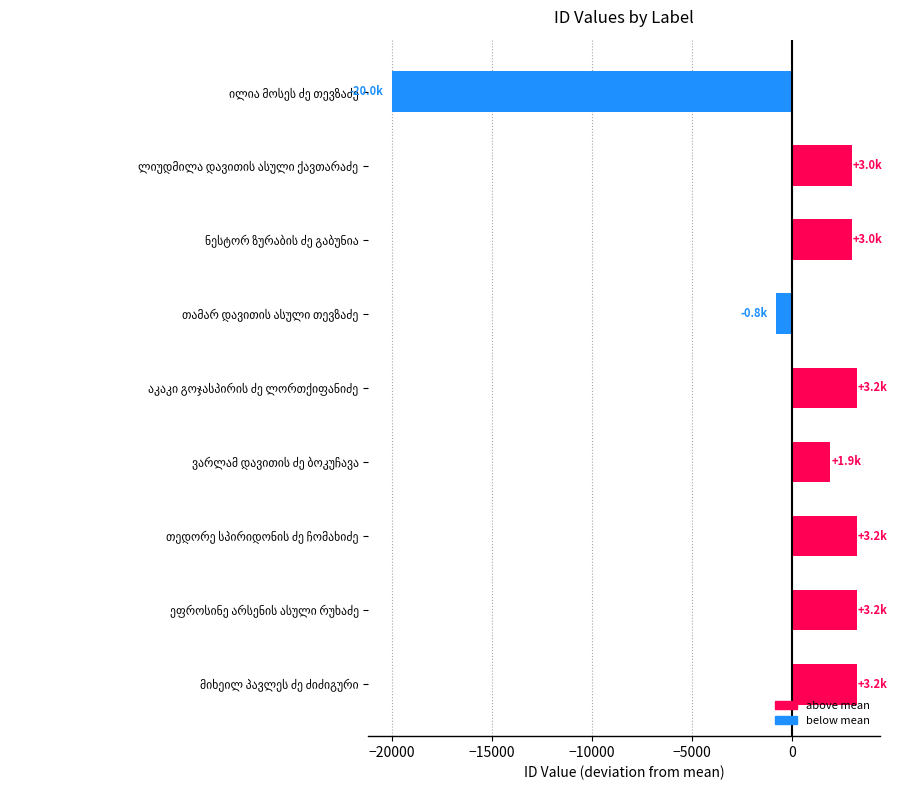

What is the value of the 1st bar from the top?

-20011.9